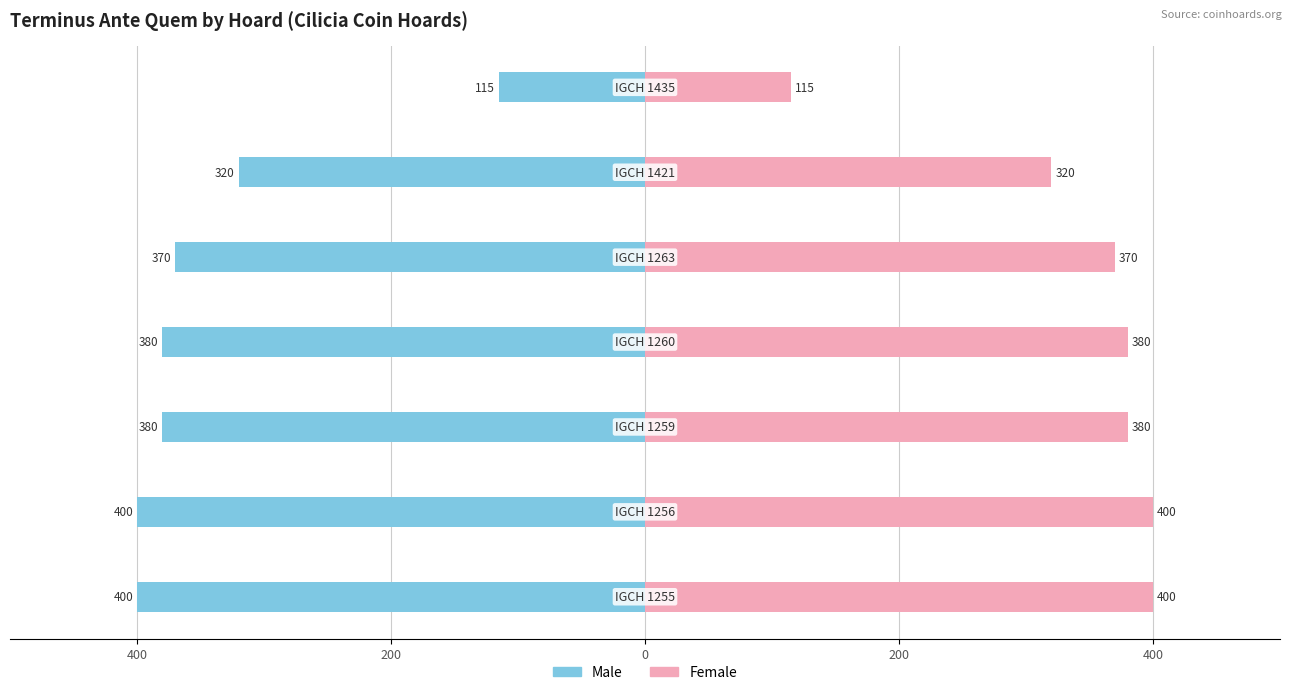

What are all the series names shown in the legend?

Male, Female